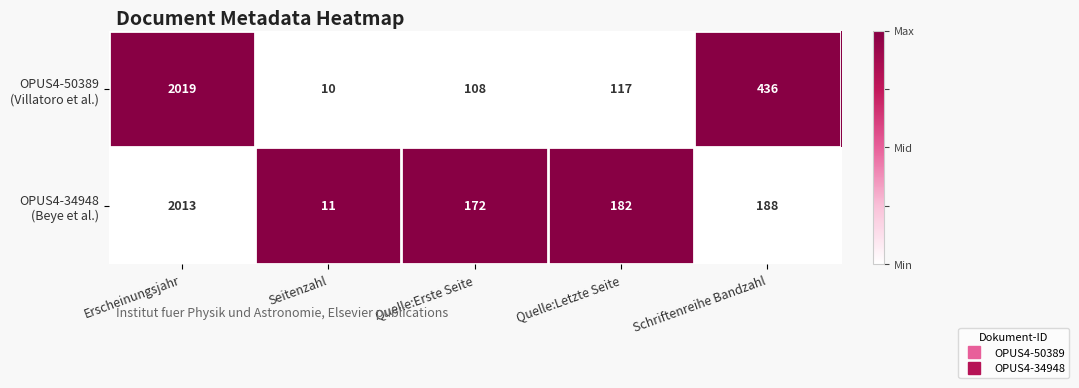

Count the number of categories in the chart.

5